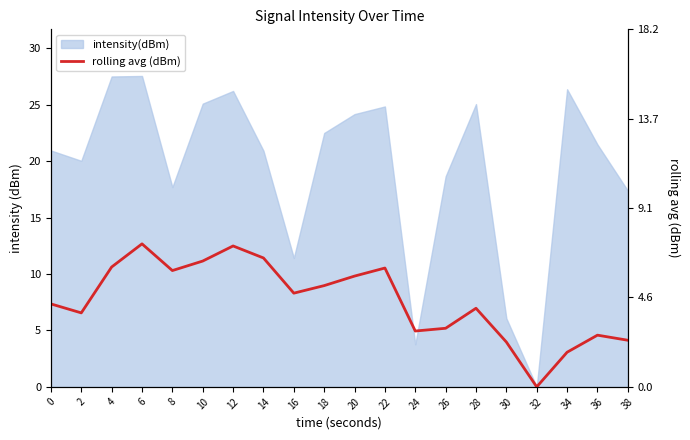

Between 0 and 6, which is larger?

6